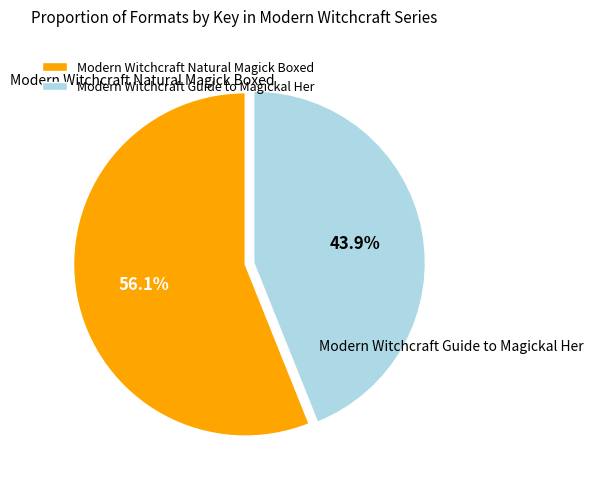

Which category has the biggest portion of the pie?

Modern Witchcraft Natural Magick Boxed